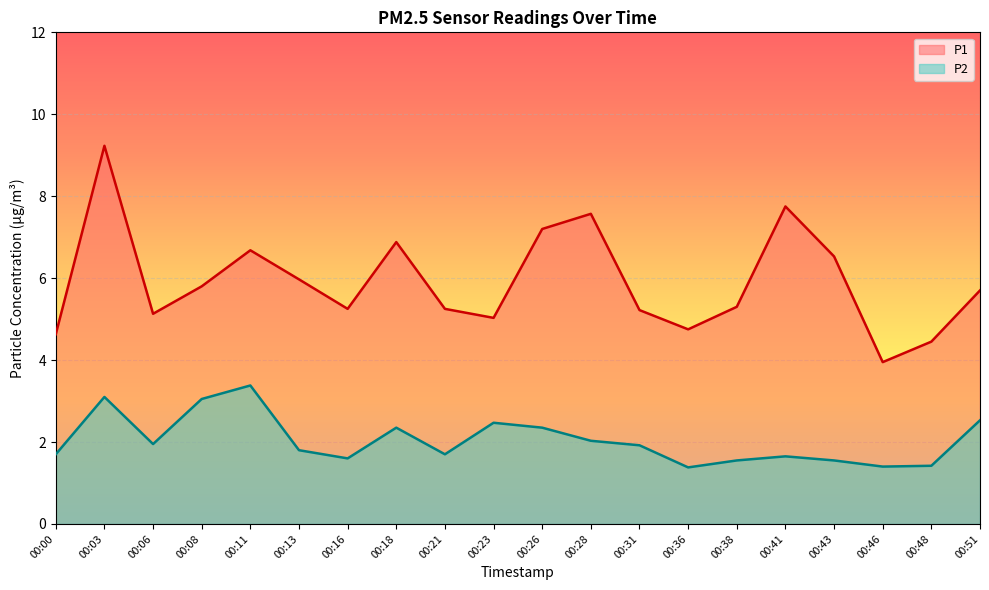

What is the total value across all series at 00:41?

9.4